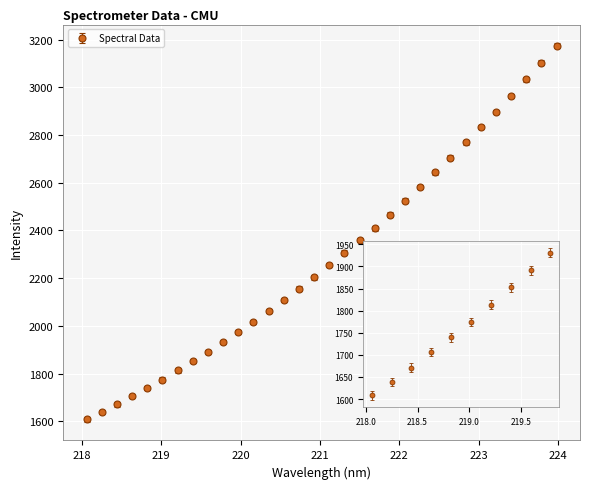

What is the value of the 29th point from the left?

2963.9